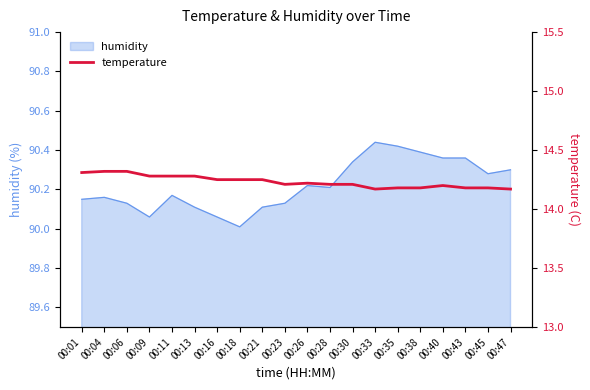

The value of humidity at 00:45 is 147.5. True or false?

False